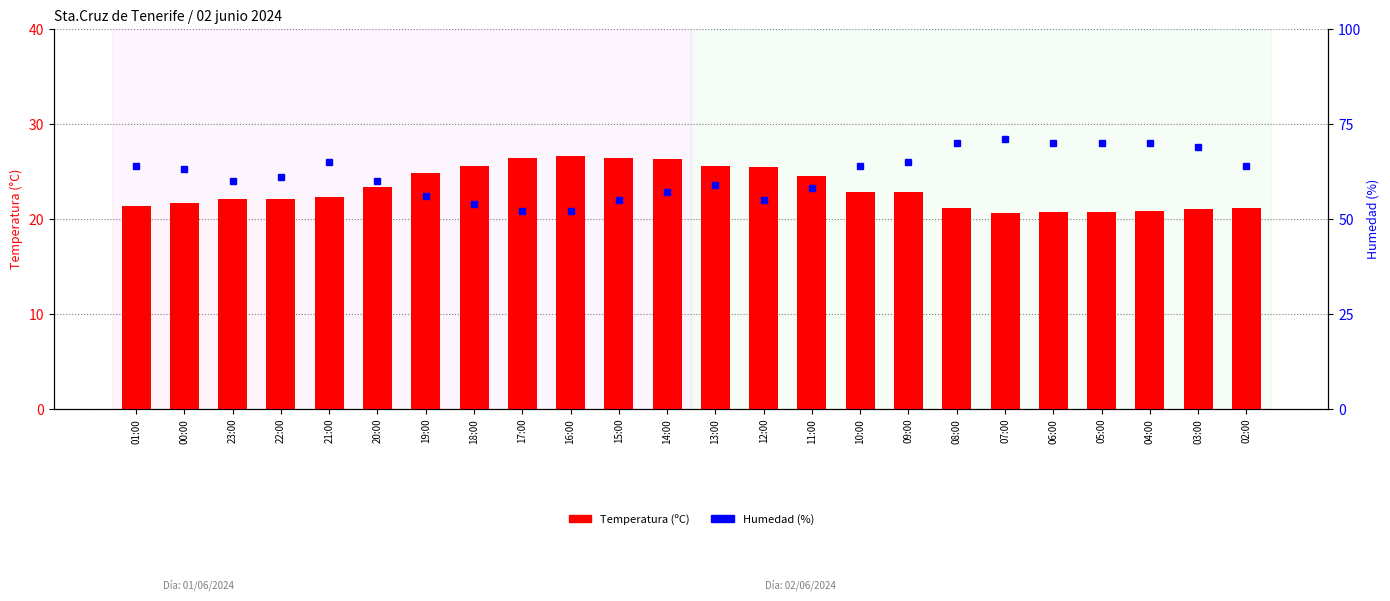

What is the difference between the second highest and second lowest values in the Humedad (%) series?

18.0